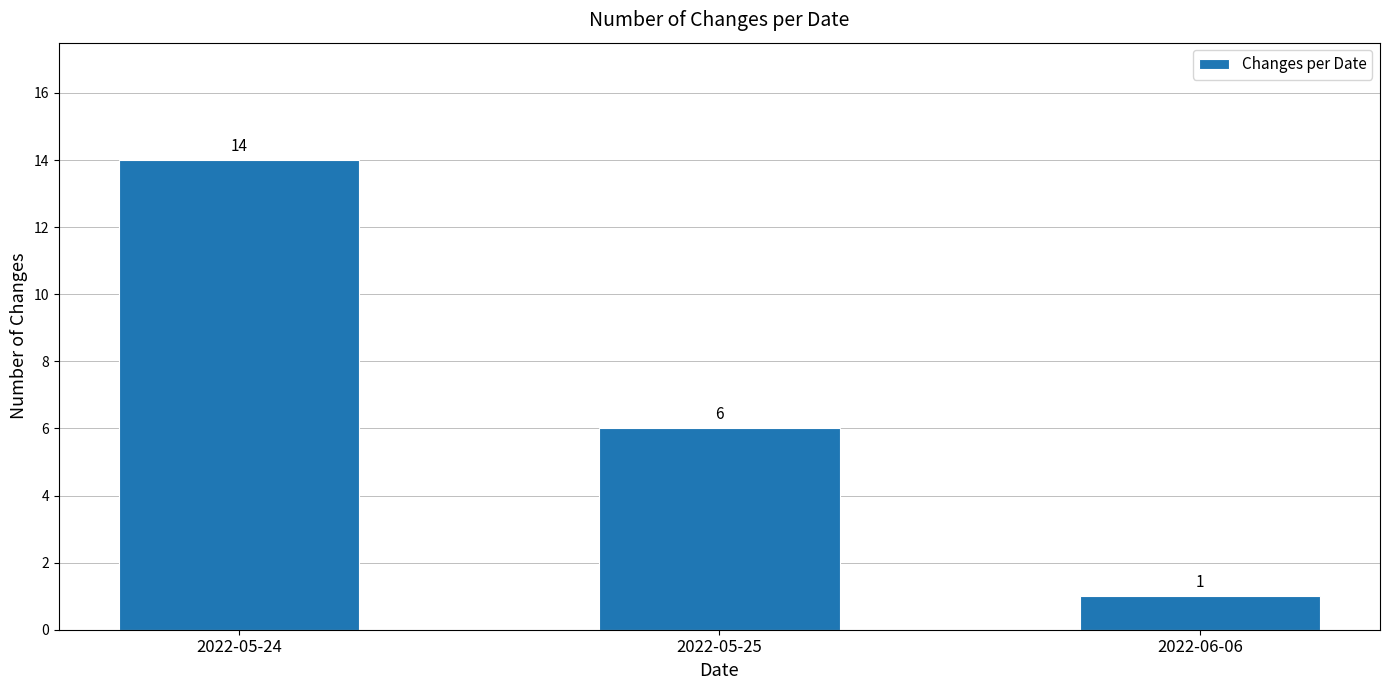

What is the minimum value shown in the chart?

1